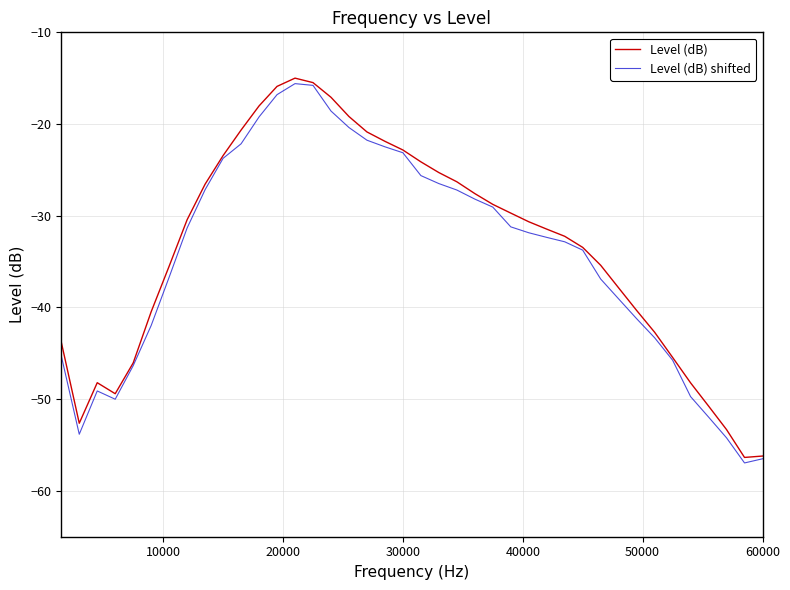

What is the lowest value of the Level (dB) series?

-56.4